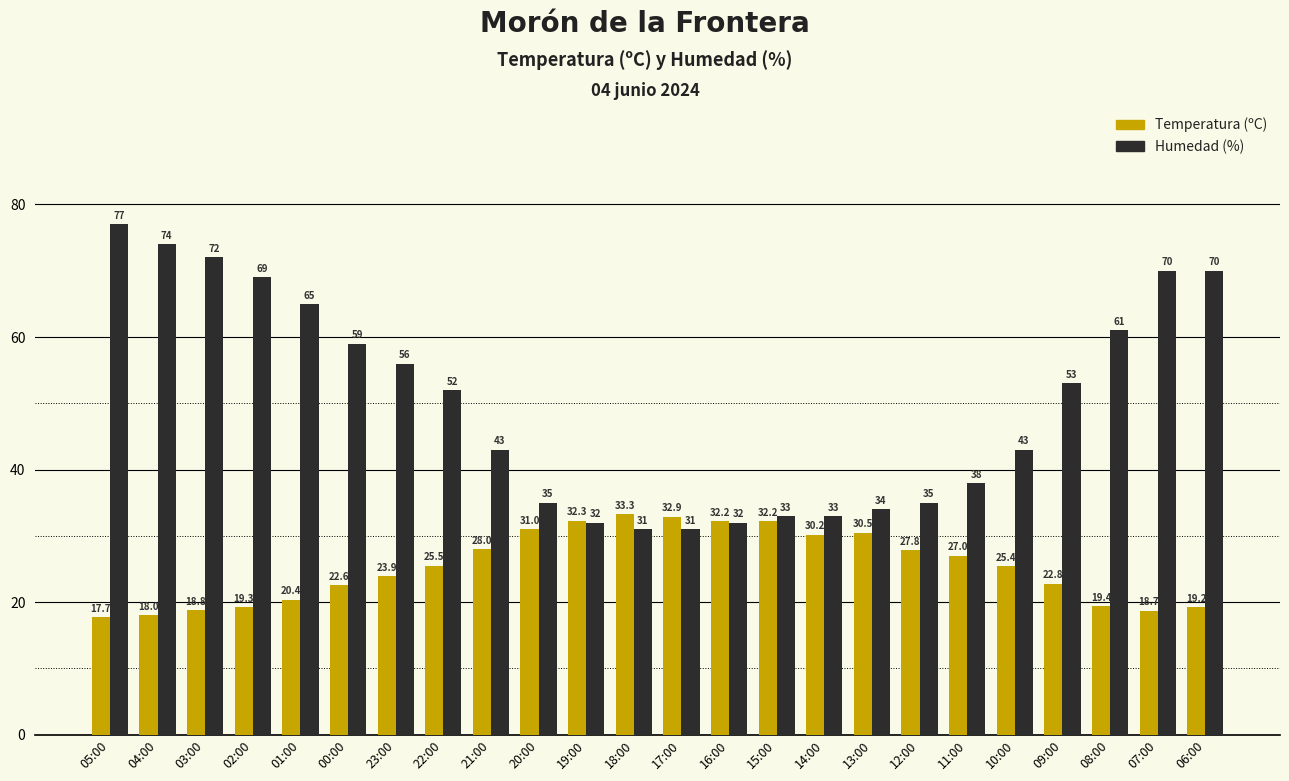

What is the maximum value shown in the chart?

77.0